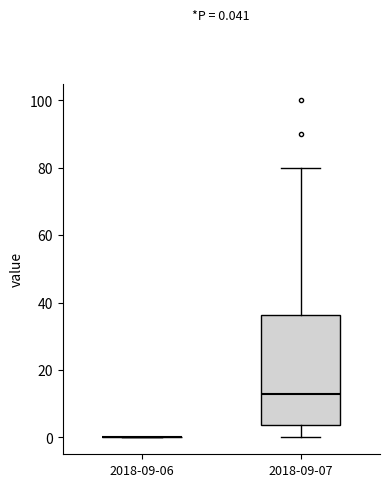

Comparing the boxes themselves (not the whiskers), which one is the tallest?

2018-09-07